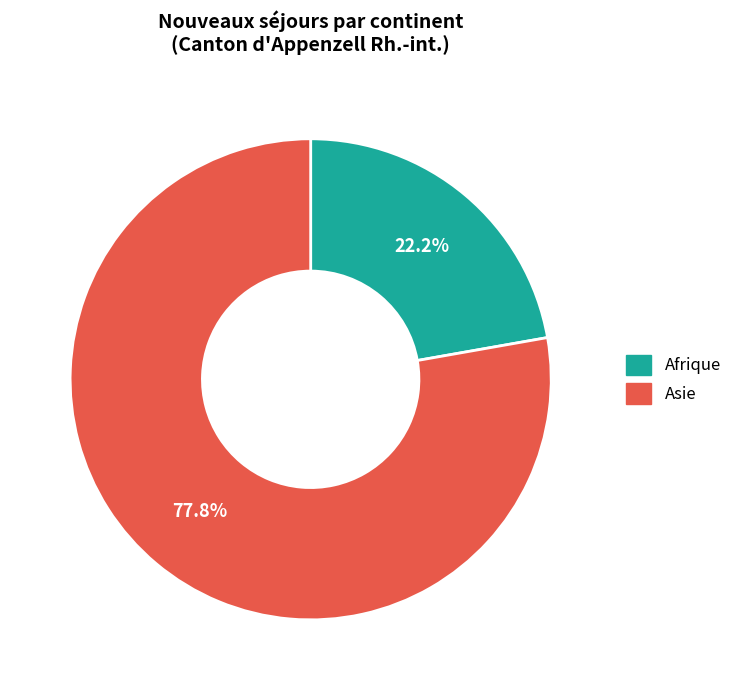

Is there a majority slice in this chart?

Yes